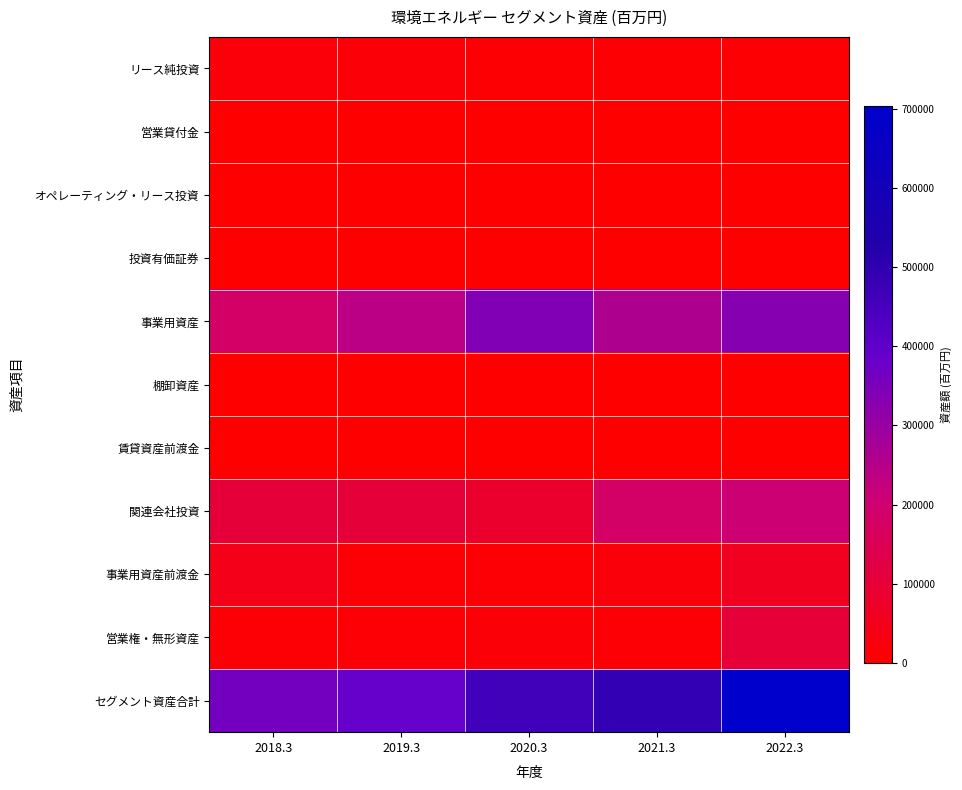

Reading right to left, extract all data points from this chart.

リース純投資: 2022.3=7910	2021.3=8978	2020.3=10832	2019.3=15436	2018.3=16786
営業貸付金: 2022.3=711	2021.3=0	2020.3=0	2019.3=5	2018.3=0
オペレーティング・リース投資: 2022.3=279	2021.3=2051	2020.3=1958	2019.3=2030	2018.3=2104
投資有価証券: 2022.3=961	2021.3=814	2020.3=191	2019.3=1080	2018.3=163
事業用資産: 2022.3=330598	2021.3=262016	2020.3=338695	2019.3=239413	2018.3=182124
棚卸資産: 2022.3=356	2021.3=396	2020.3=394	2019.3=559	2018.3=1007
賃貸資産前渡金: 2022.3=6	2021.3=1392	2020.3=1861	2019.3=1340	2018.3=146
関連会社投資: 2022.3=204260	2021.3=180492	2020.3=82253	2019.3=102053	2018.3=102564
事業用資産前渡金: 2022.3=57520	2021.3=19963	2020.3=12229	2019.3=11047	2018.3=44234
営業権・無形資産: 2022.3=101007	2021.3=13072	2020.3=15860	2019.3=12546	2018.3=13145
セグメント資産合計: 2022.3=703608	2021.3=489174	2020.3=464273	2019.3=385509	2018.3=362245